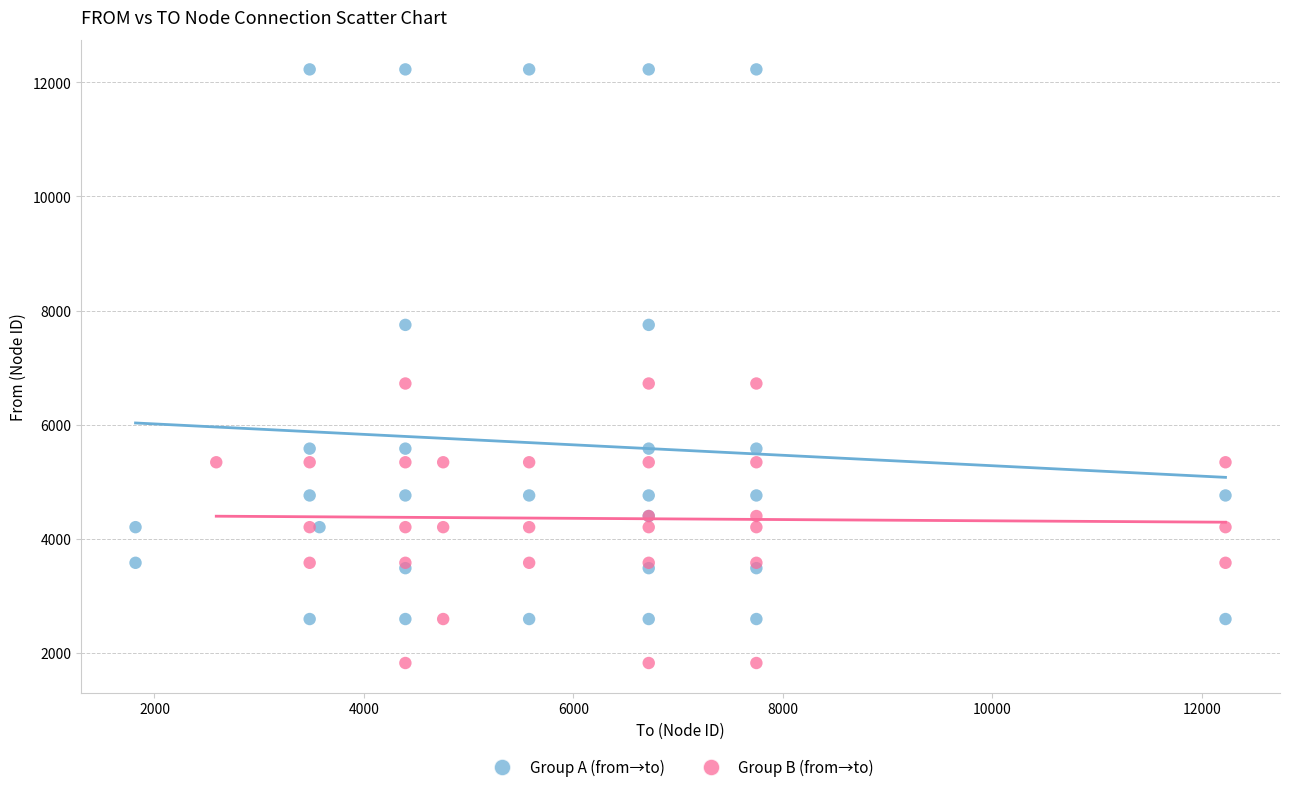

Which series has the widest spread of Y values?

Group A (from→to)